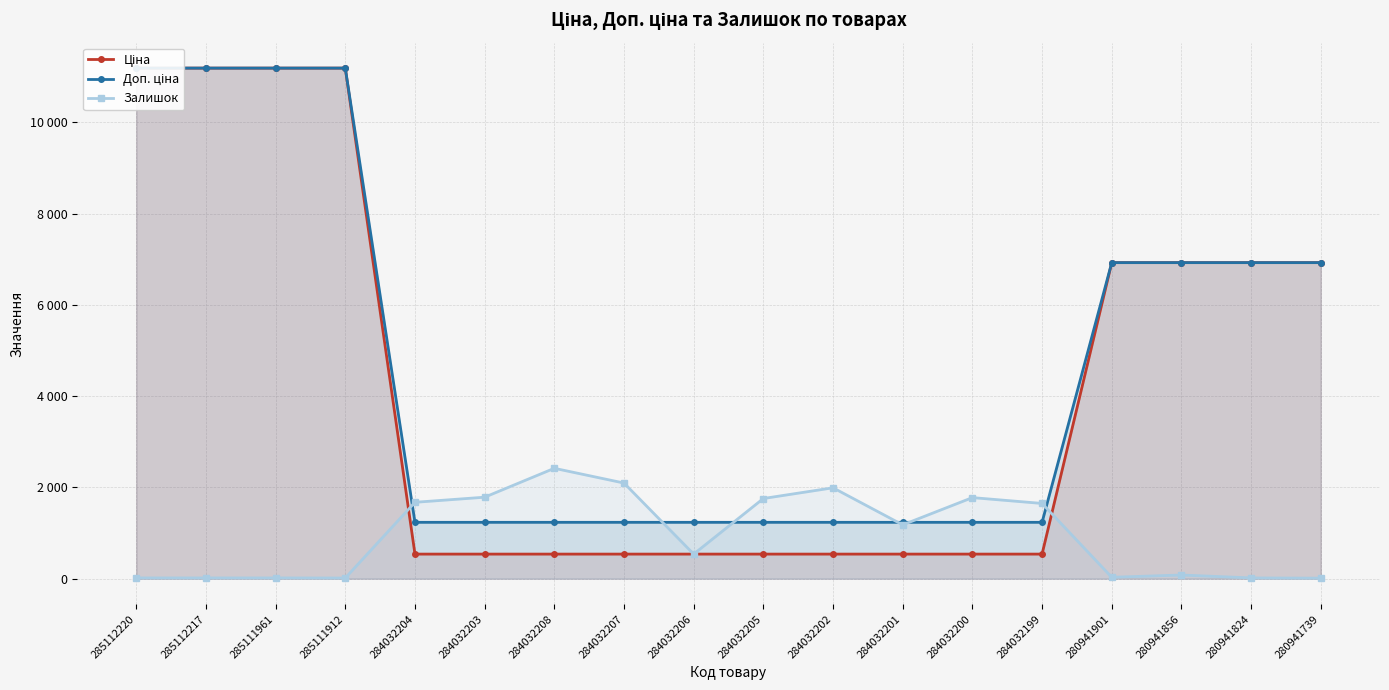

Reading left to right, extract all data points from this chart.

Ціна: 285112220=11188.2	285112217=11188.2	285111961=11188.2	285111912=11188.2	284032204=539.0	284032203=539.0	284032208=539.0	284032207=539.0	284032206=539.0	284032205=539.0	284032202=539.0	284032201=539.0	284032200=539.0	284032199=539.0	280941901=6925.7	280941856=6925.7	280941824=6925.7	280941739=6925.7
Доп. ціна: 285112220=11188.2	285112217=11188.2	285111961=11188.2	285111912=11188.2	284032204=1235.4	284032203=1235.4	284032208=1235.4	284032207=1235.4	284032206=1235.4	284032205=1235.4	284032202=1235.4	284032201=1235.4	284032200=1235.4	284032199=1235.4	280941901=6925.7	280941856=6925.7	280941824=6925.7	280941739=6925.7
Залишок: 285112220=17.0	285112217=17.0	285111961=17.0	285111912=15.0	284032204=1674.0	284032203=1786.0	284032208=2419.0	284032207=2096.0	284032206=539.0	284032205=1757.0	284032202=1992.0	284032201=1180.0	284032200=1777.0	284032199=1649.0	280941901=31.0	280941856=81.0	280941824=17.0	280941739=12.0